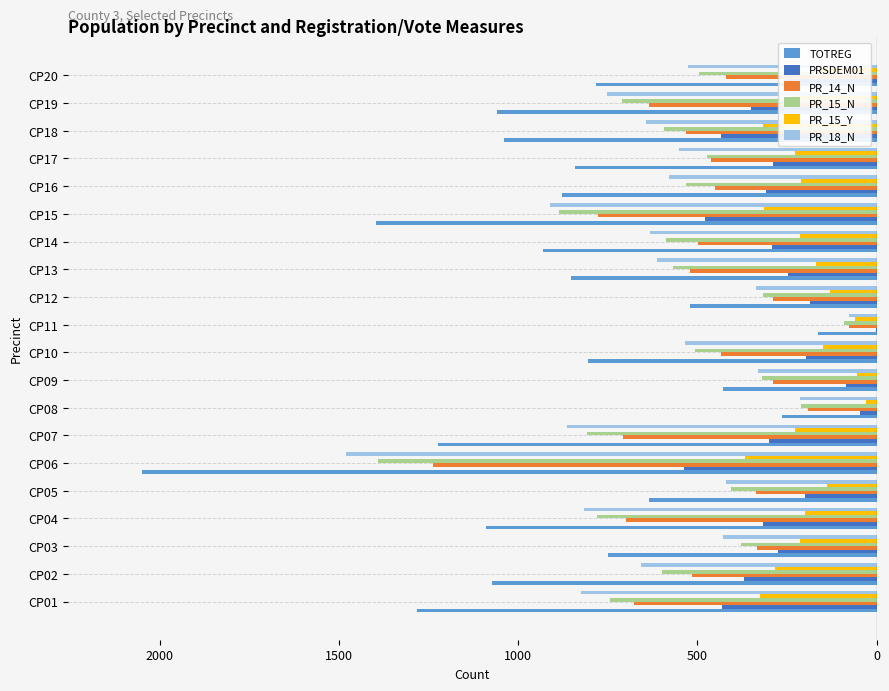

What are all the series names shown in the legend?

TOTREG, PRSDEM01, PR_14_N, PR_15_N, PR_15_Y, PR_18_N